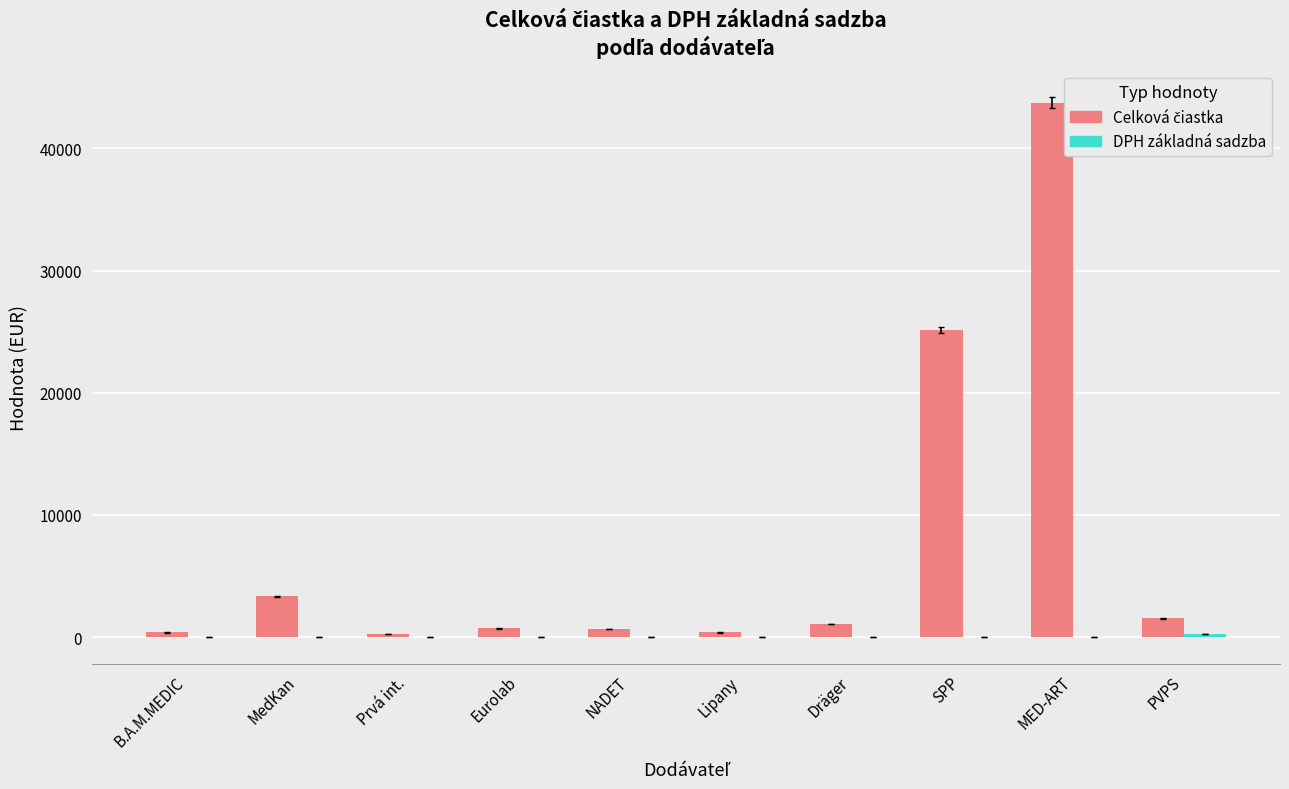

At which category is the sum across all series the highest?

MED-ART